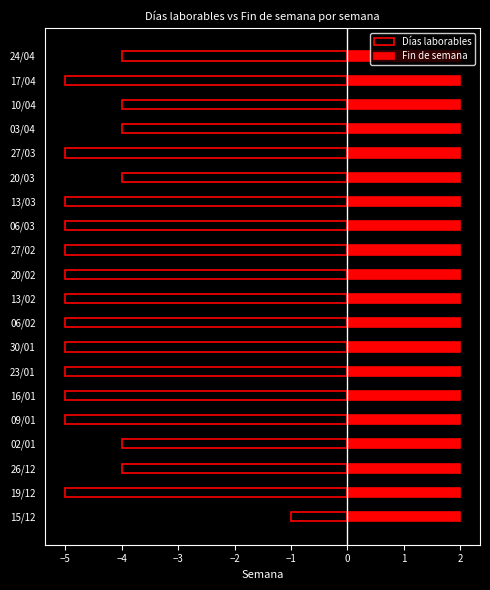

Rank the series by their maximum value, from highest to lowest.

Fin de semana, Días laborables